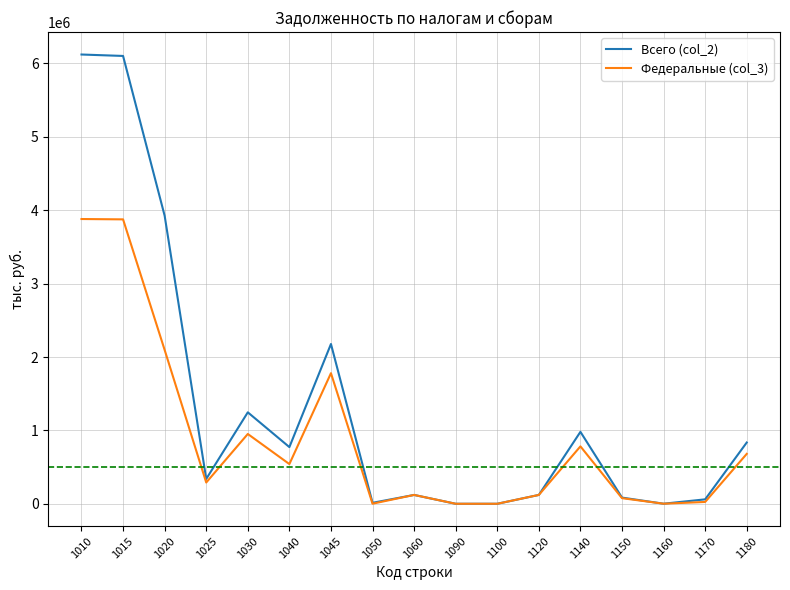

Which series has the largest total across all categories?

Всего (col_2)